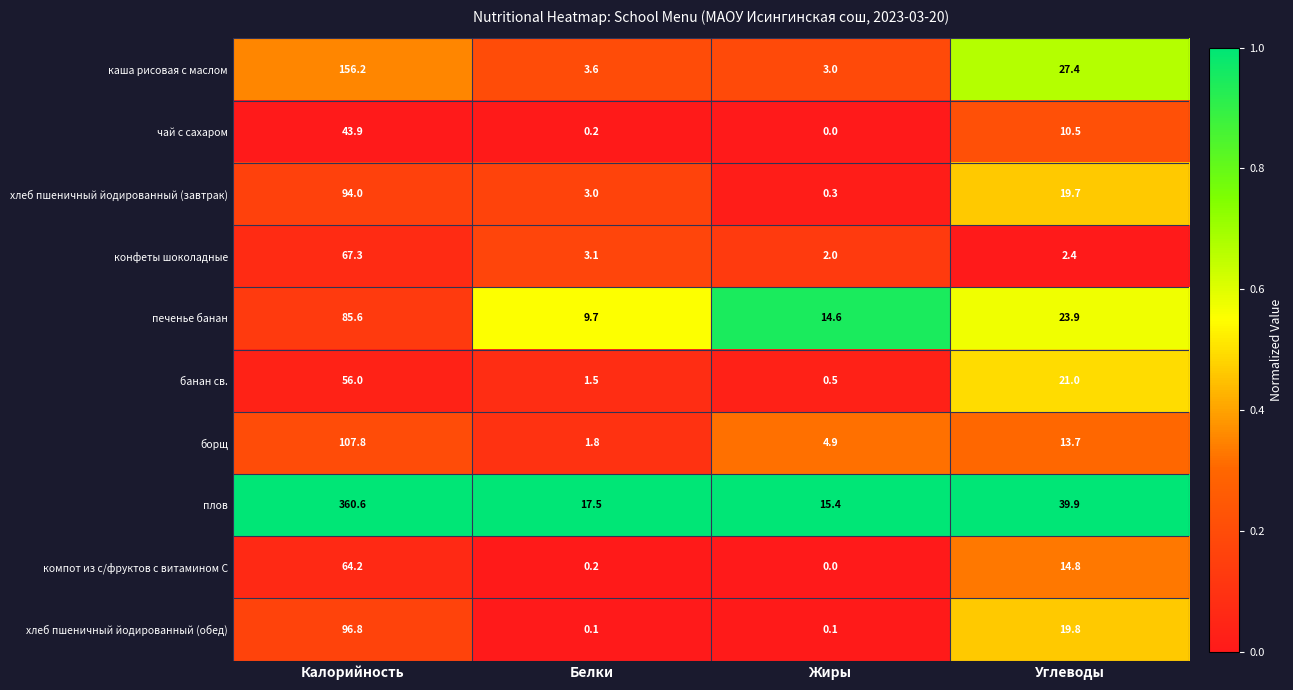

What is the total value across all series at Жиры?

40.8